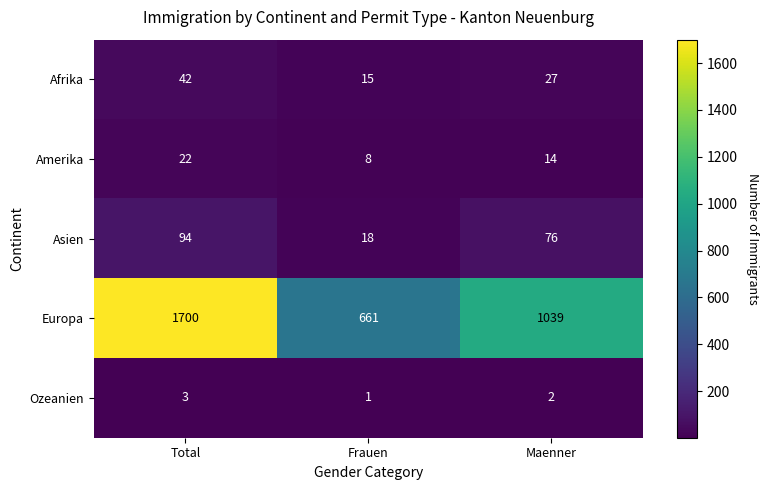

Is it true that Afrika equals 20 at Frauen?

False